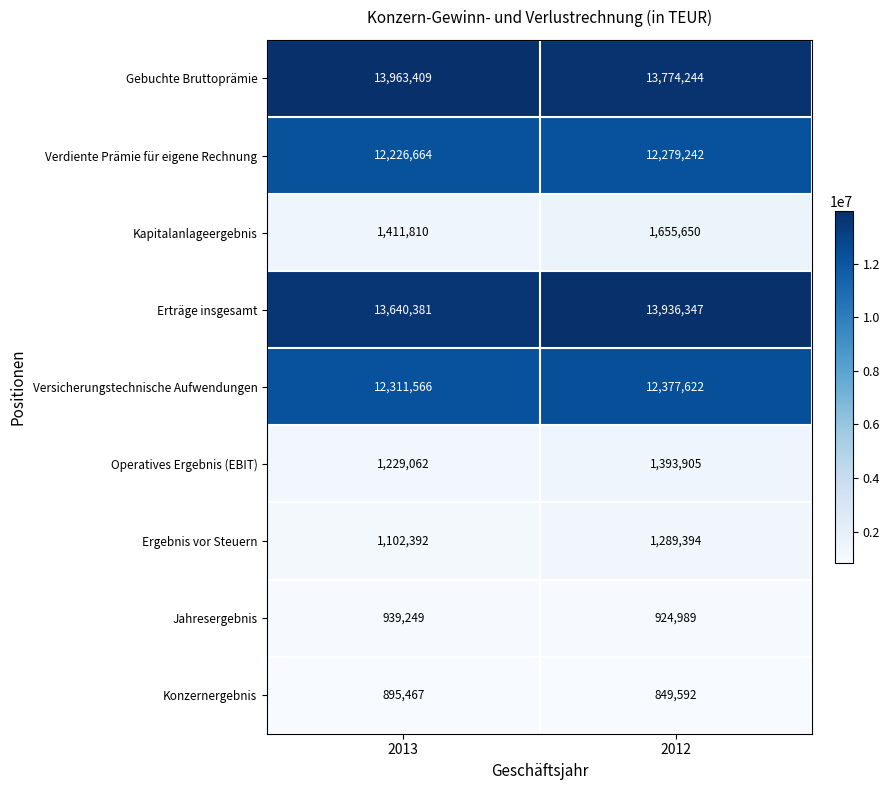

What is the minimum value shown in the chart?

849592